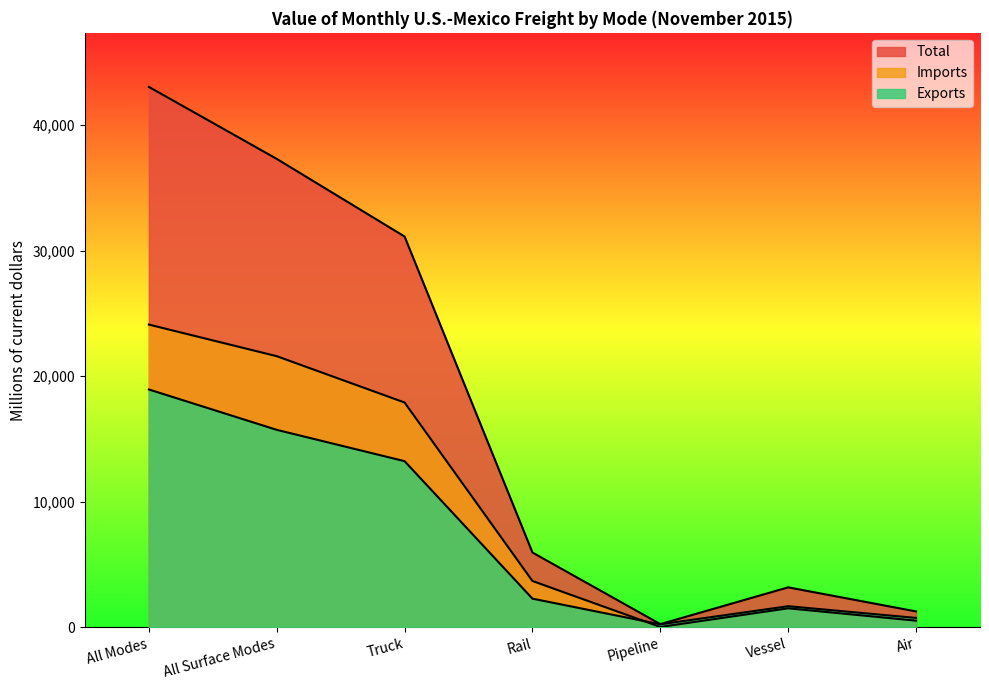

At which label does Imports reach its peak?

All Modes